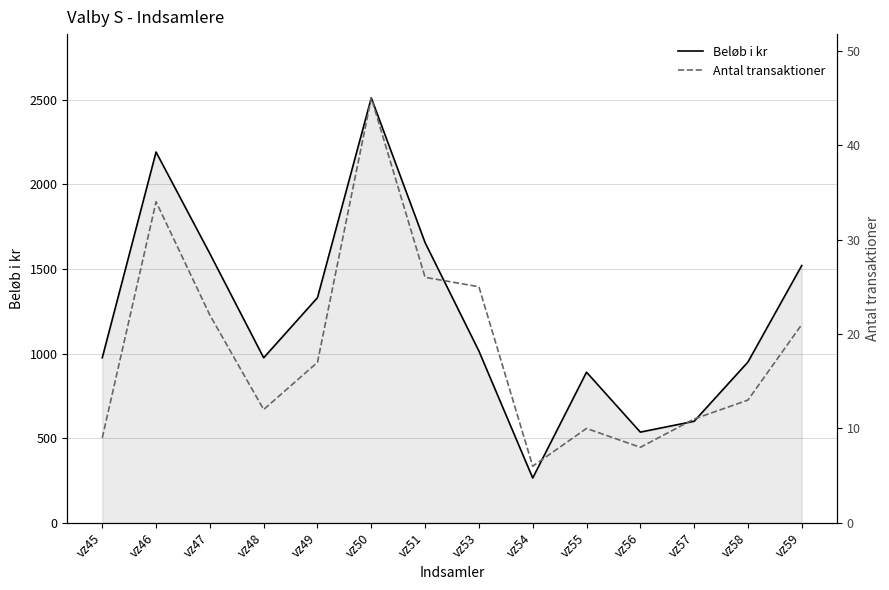

List the series in order of their overall mean, highest first.

Beløb i kr, Antal transaktioner